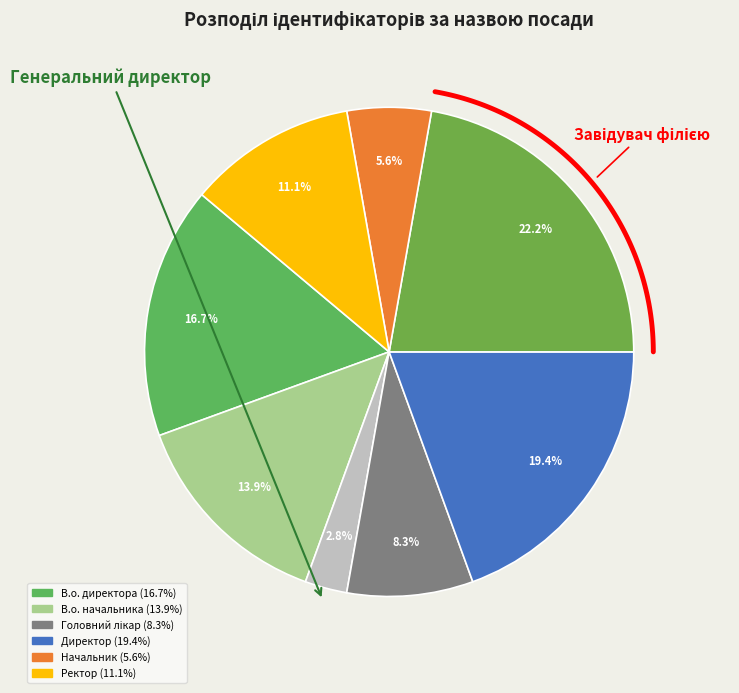

What is the total percentage of В.о. начальника and Директор?

33.3%